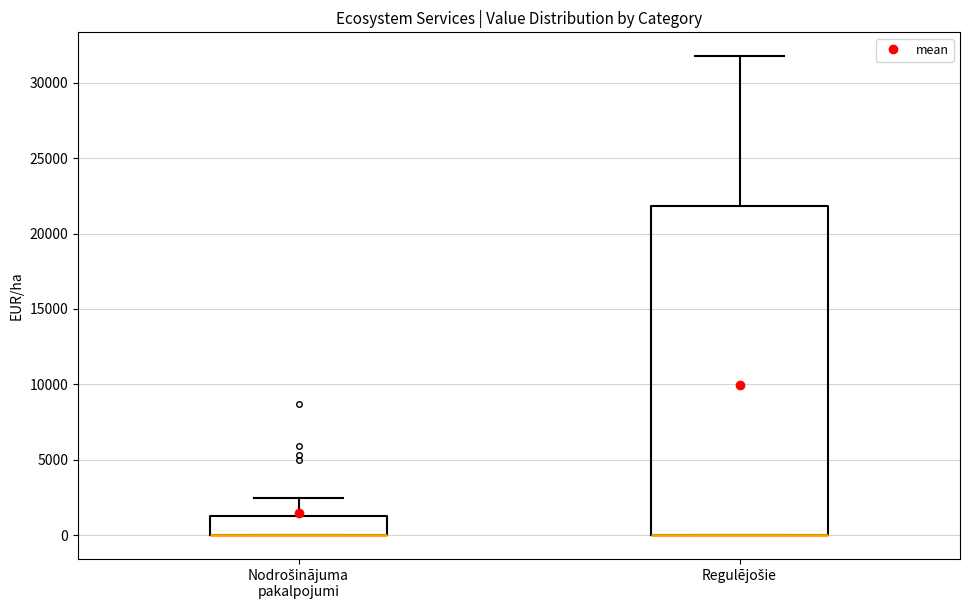

Reading left to right, read every box against the y-axis: the position of its median line, the range the box covers, and the ends of its whiskers. The values are not printed on the chart, so give them approximately, as read against the axis.

Nodrošinājuma pakalpojumi: median 0 (drawn on the box's lower edge), box 0 to 1000, whiskers 0 to 2500
Regulējošie: median 0 (drawn on the box's lower edge), box 0 to 22000, whiskers 0 to 32000